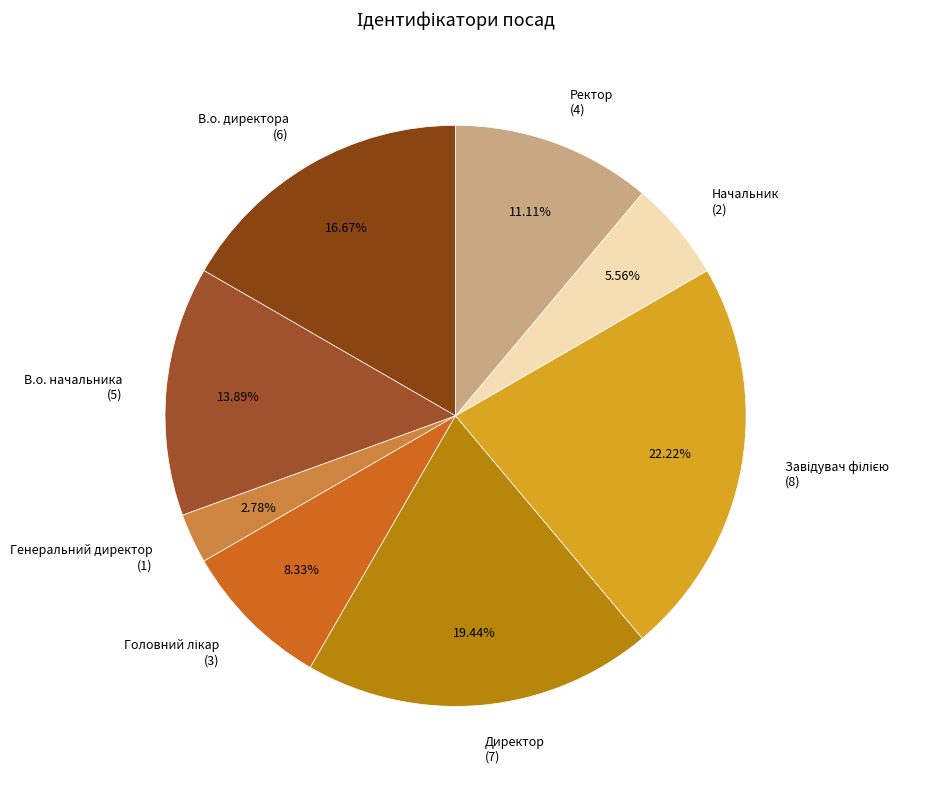

How many slices are in this pie chart?

8